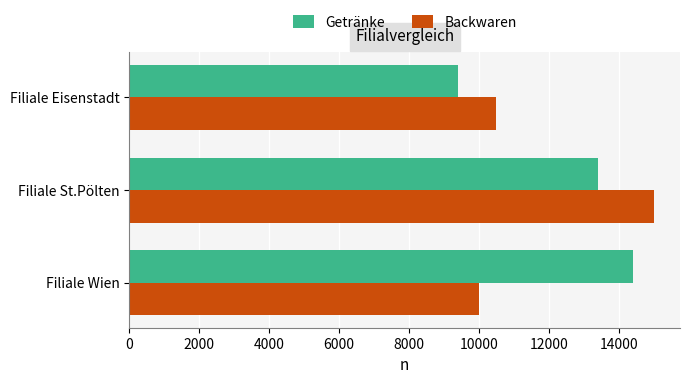

What is the difference between the Backwaren values at Filiale Eisenstadt and Filiale St.Pölten?

4500